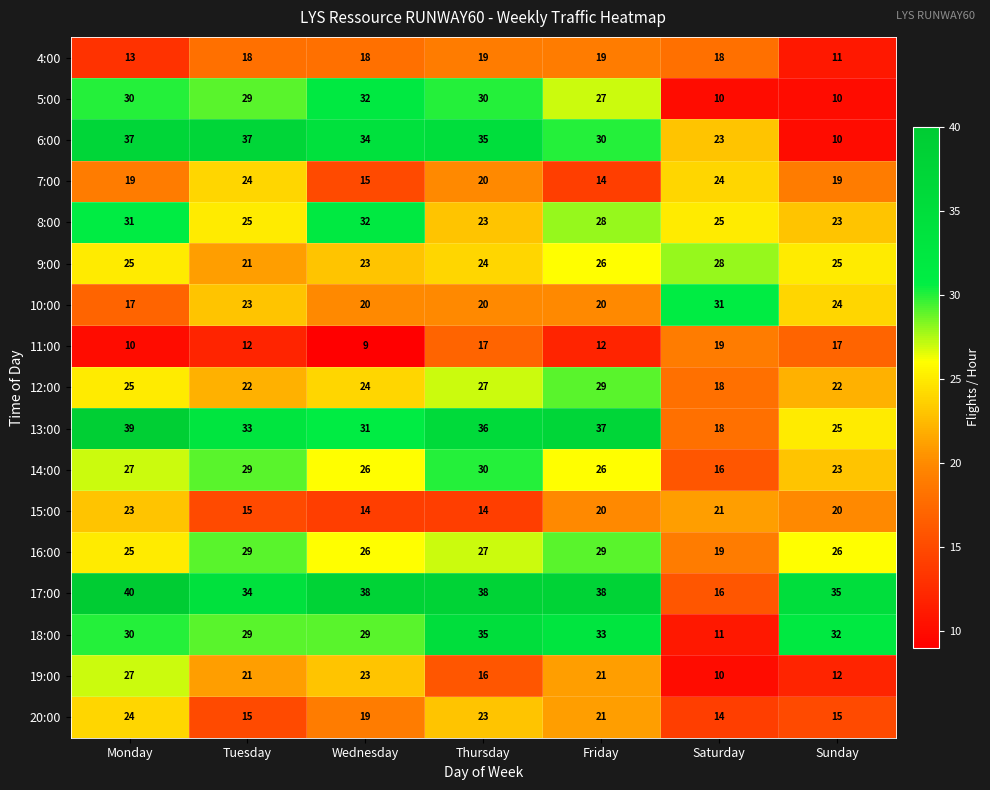

Where is 10:00 nearest to the value 24?

Sunday